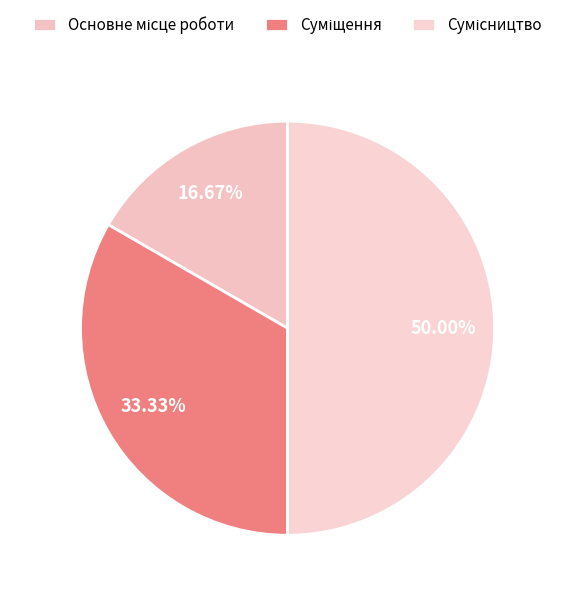

Is it true that Сумісництво is 50% of the pie?

True